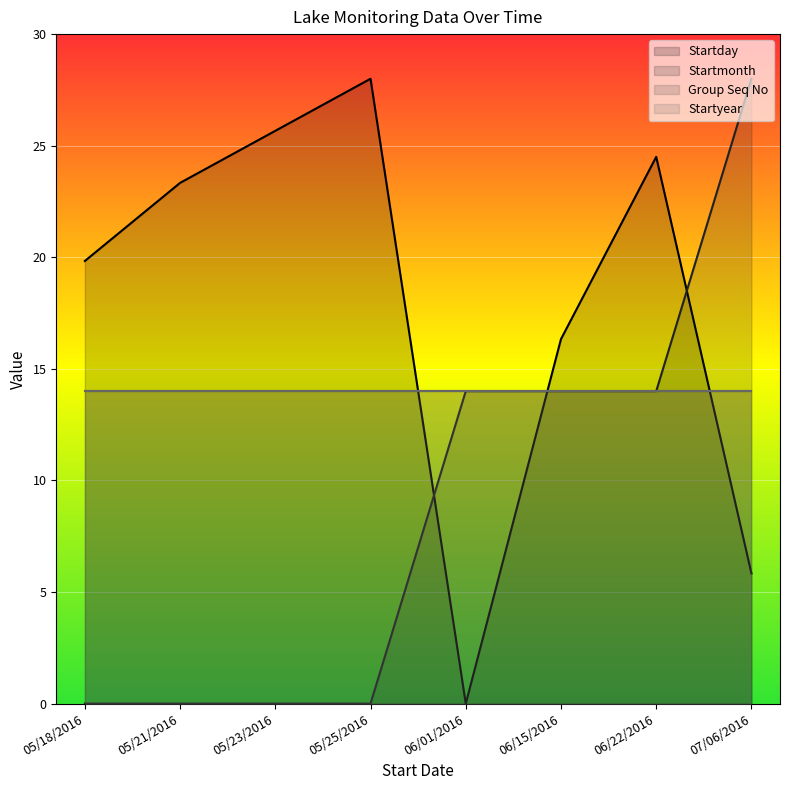

At how many categories does at least one series exceed 20?

5